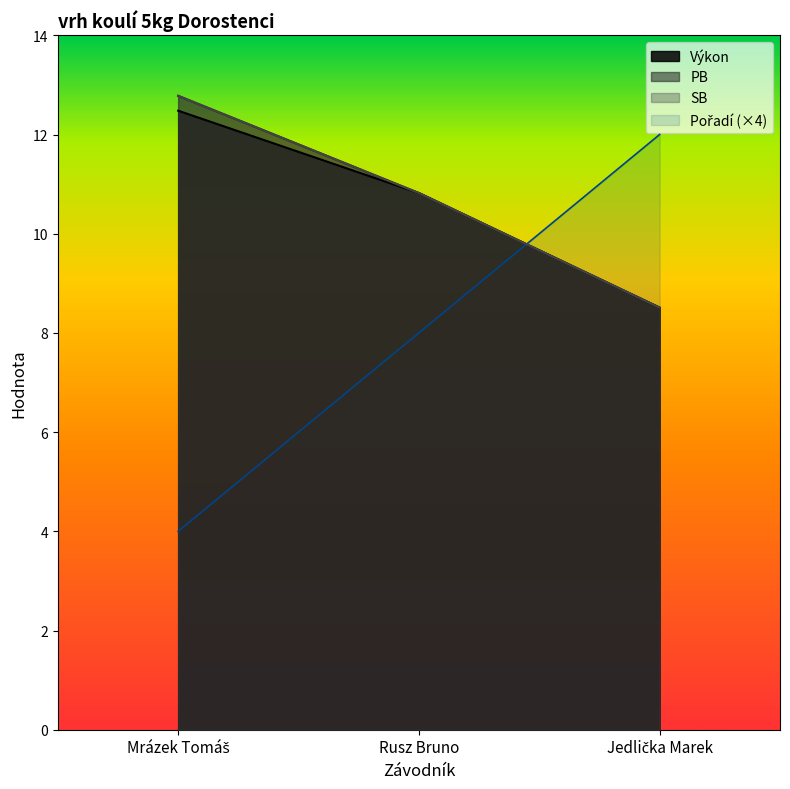

Reading left to right, extract all data points from this chart.

Pořadí: 4.0	8.0	12.0
Výkon: 12.5	10.8	8.5
PB: 12.8	10.8	8.5
SB: 12.8	10.8	8.5